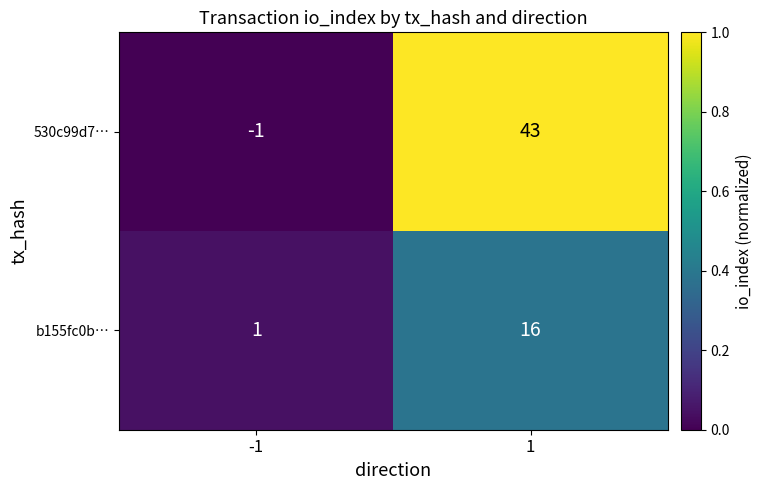

Which series has the largest total across all categories?

530c99d7…